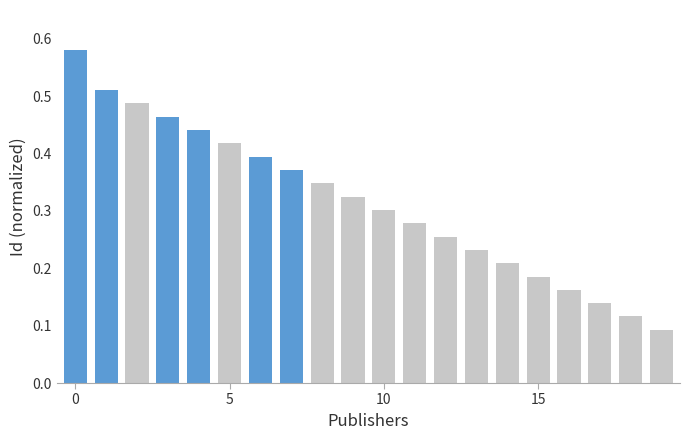

What is the sum of all values?

6.3